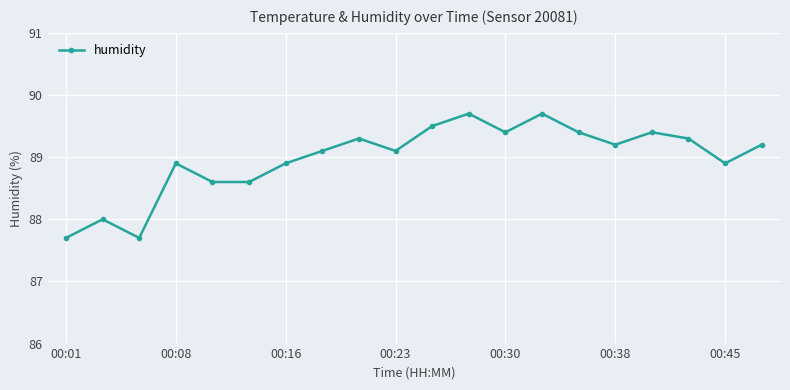

How many categories are shown in the chart?

20